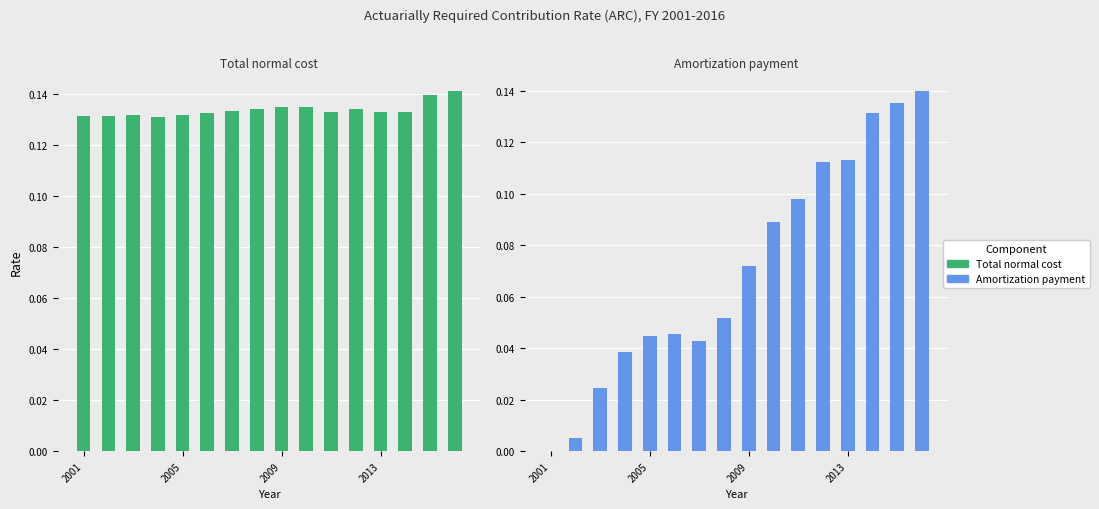

What is the maximum value shown in the chart?

0.1